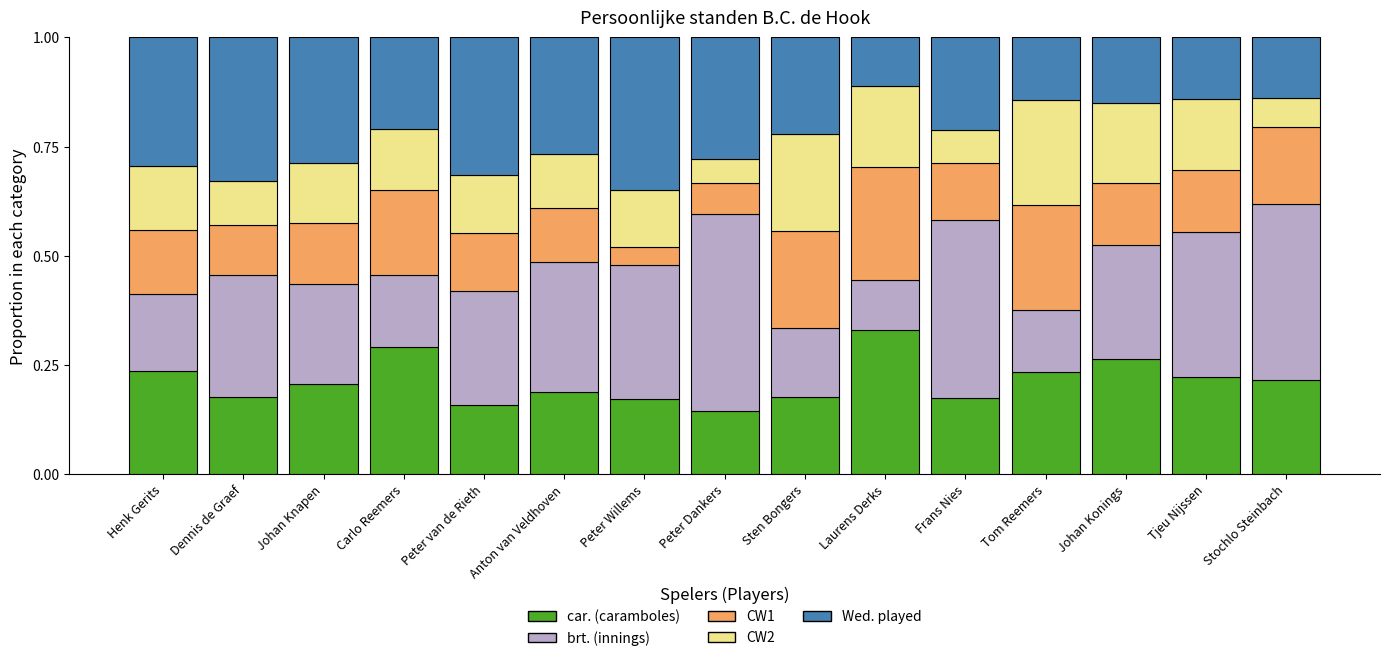

True or false: car. (caramboles) has a value of 0.3 at Carlo Reemers.

True